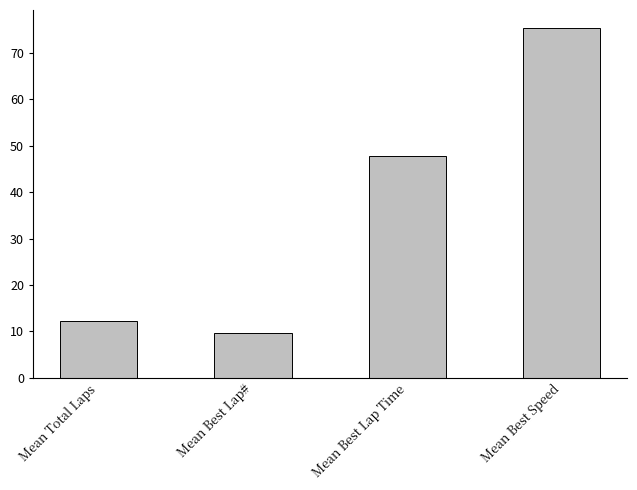

Reading left to right, list all the values displayed in this chart.

Mean Total Laps=12.3	Mean Best Lap#=9.6	Mean Best Lap Time=47.7	Mean Best Speed=75.5